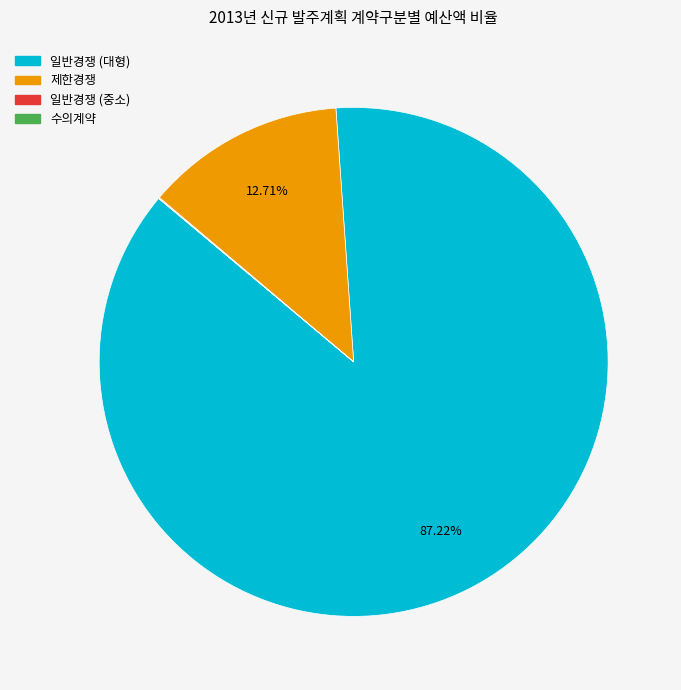

Is there a majority slice in this chart?

Yes